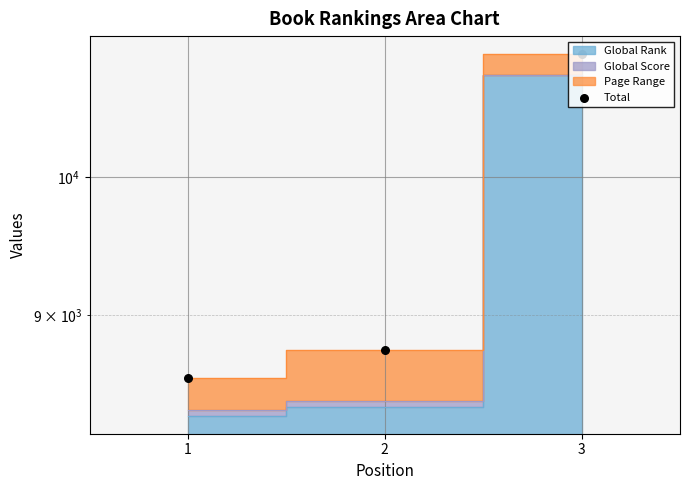

What is the change in value from 1 to 2?

+181